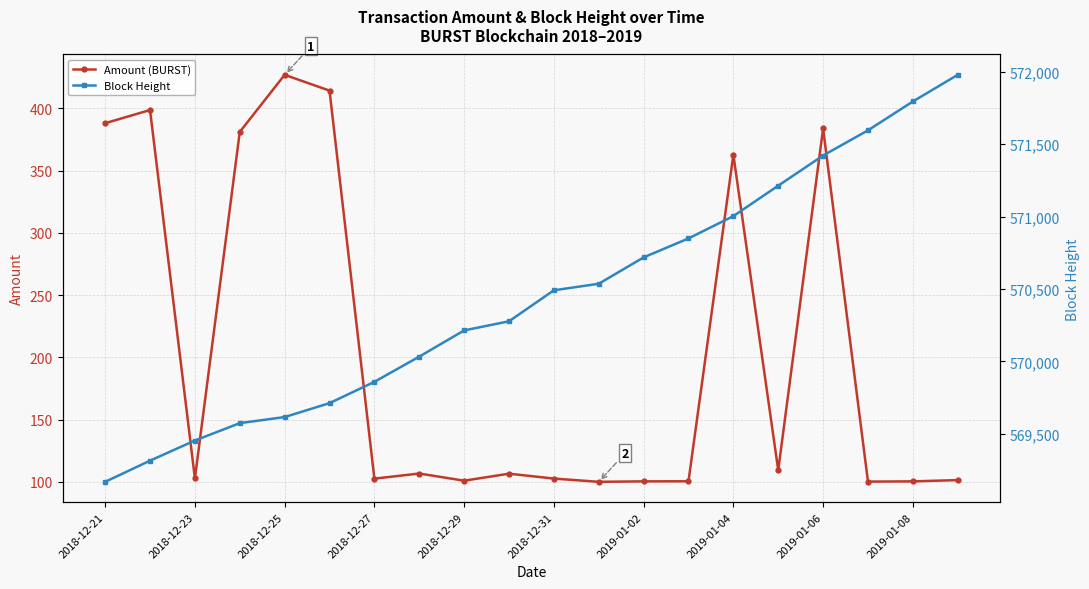

Is it true that Amount (BURST) equals 239.3 at 2018-12-21?

False